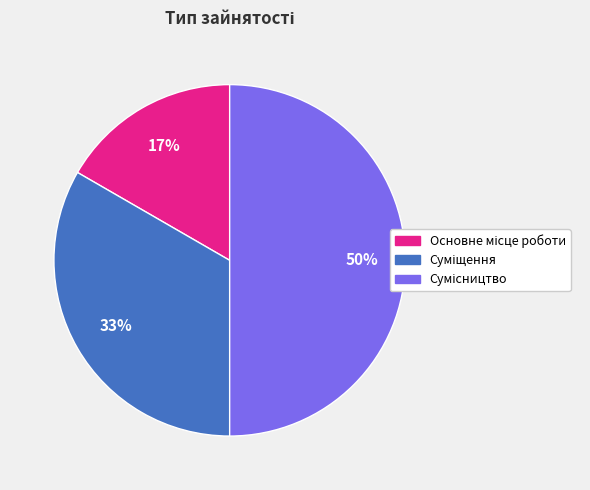

To the nearest percent, what is the average slice percentage?

33%